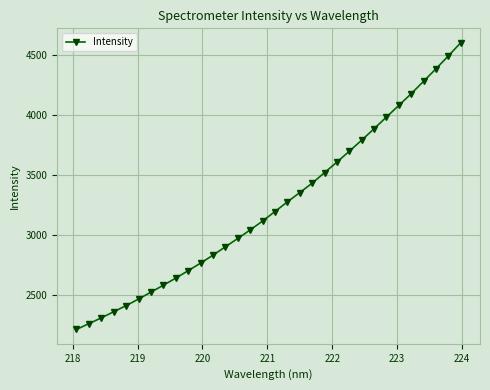

Does the chart have visible grid lines?

Yes